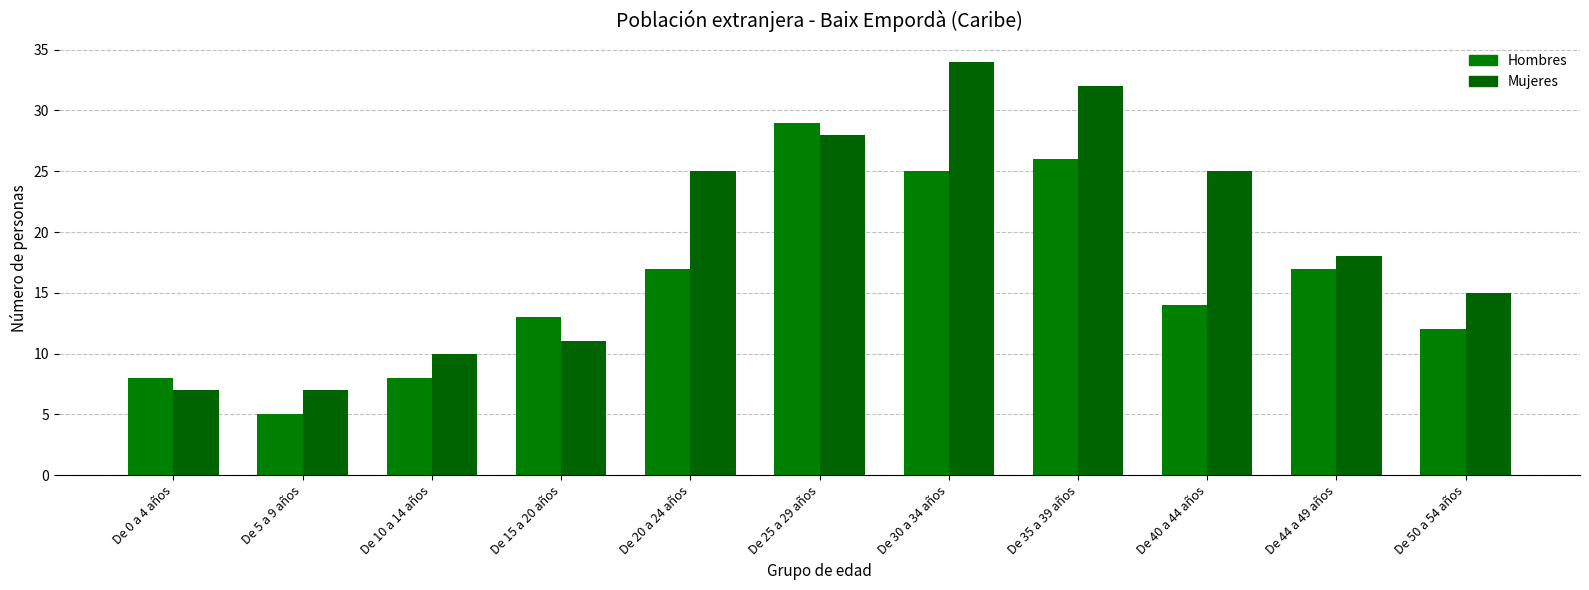

How many data points in Hombres are less than 14?

5